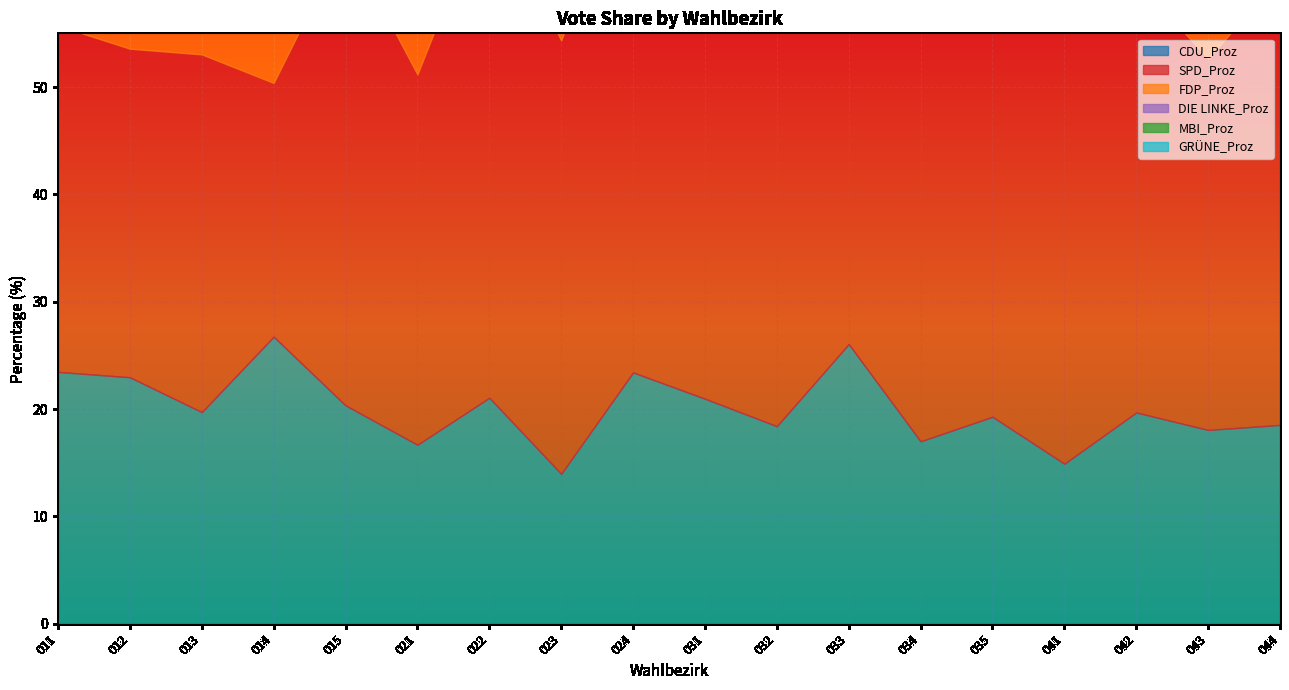

What is the difference between the maximum and minimum values in the FDP_Proz series?

12.5